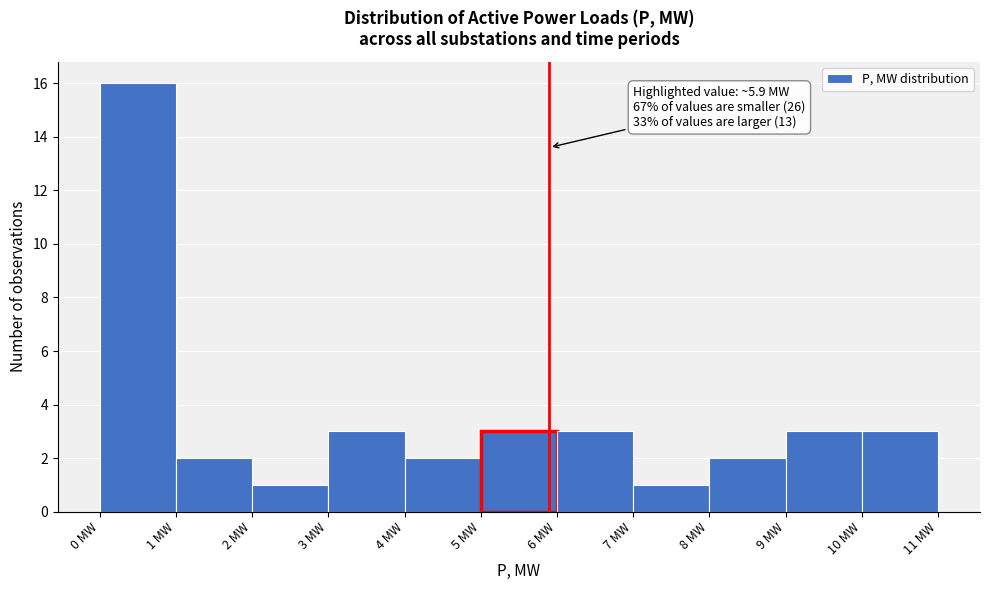

Which range on the x-axis has the tallest bar?

0 to 1